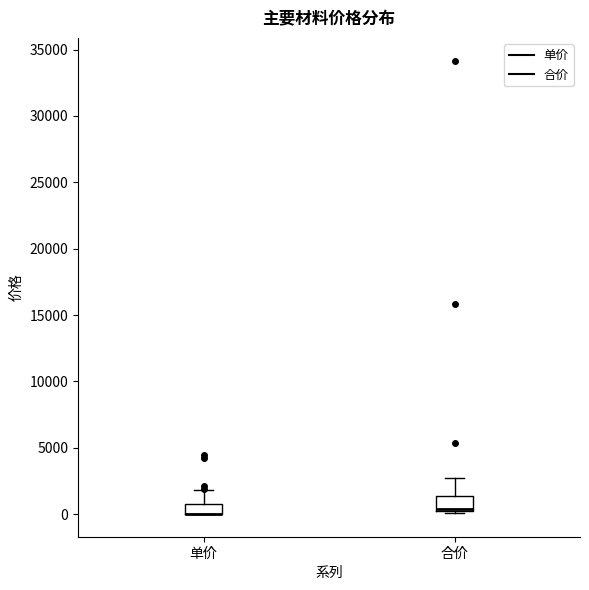

Where is the upper edge of the box for 单价 on the y-axis? The values are not printed on the chart, so give them approximately, as read against the axis.

500